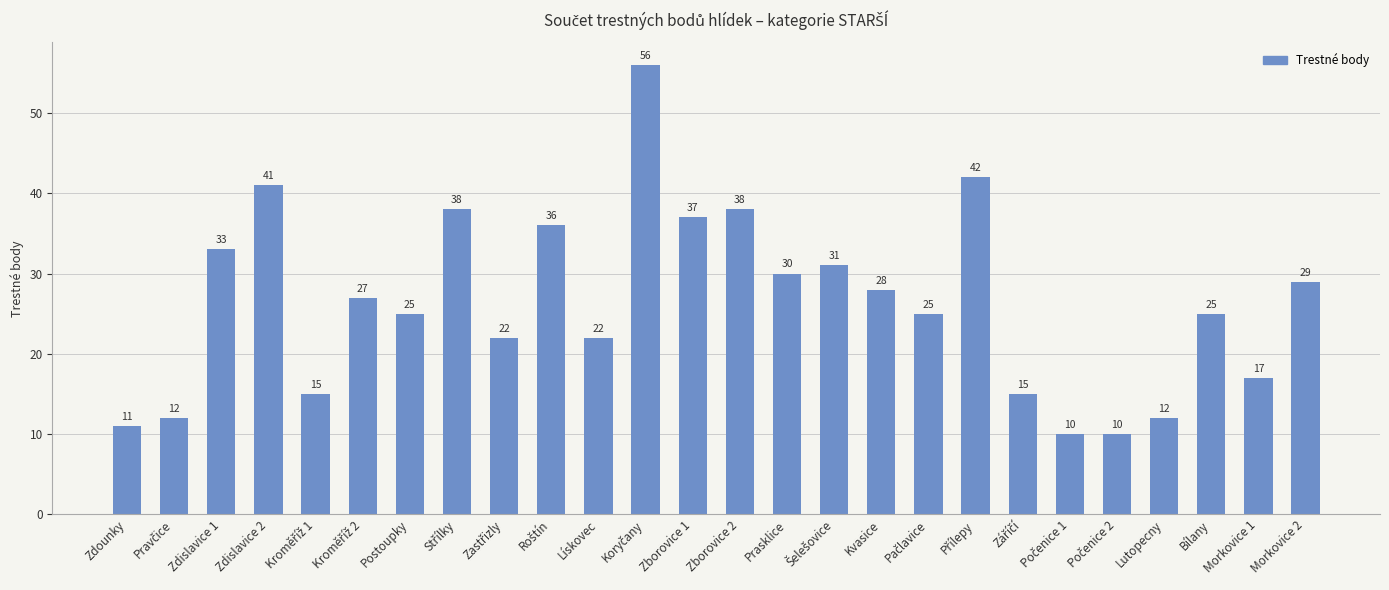

What position from the right is Zborovice 1?

14